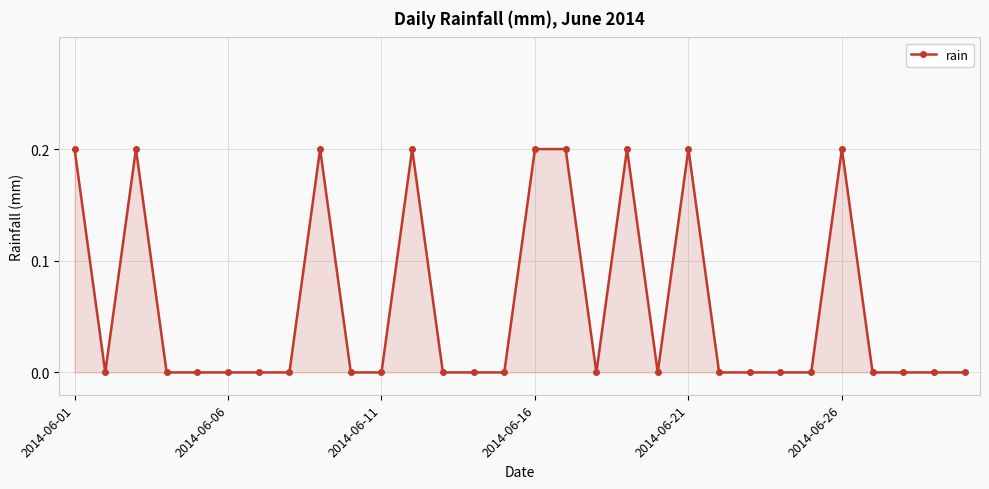

What is the difference between the second highest and minimum values?

0.2